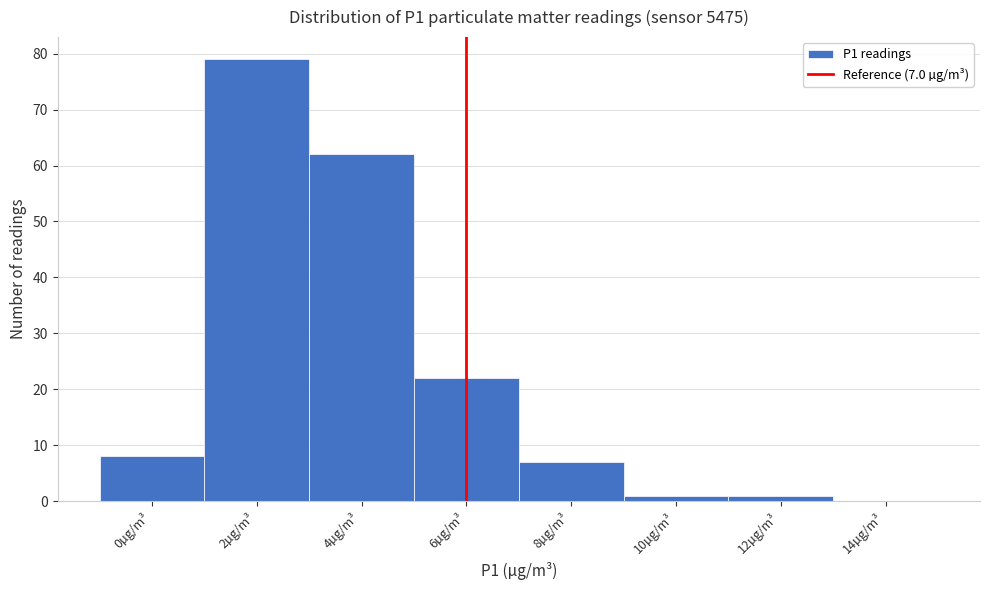

Reading left to right, what are all the values shown in this chart?

0µg/m³=8	2µg/m³=79	4µg/m³=62	6µg/m³=22	8µg/m³=7	10µg/m³=1	12µg/m³=1	14µg/m³=0